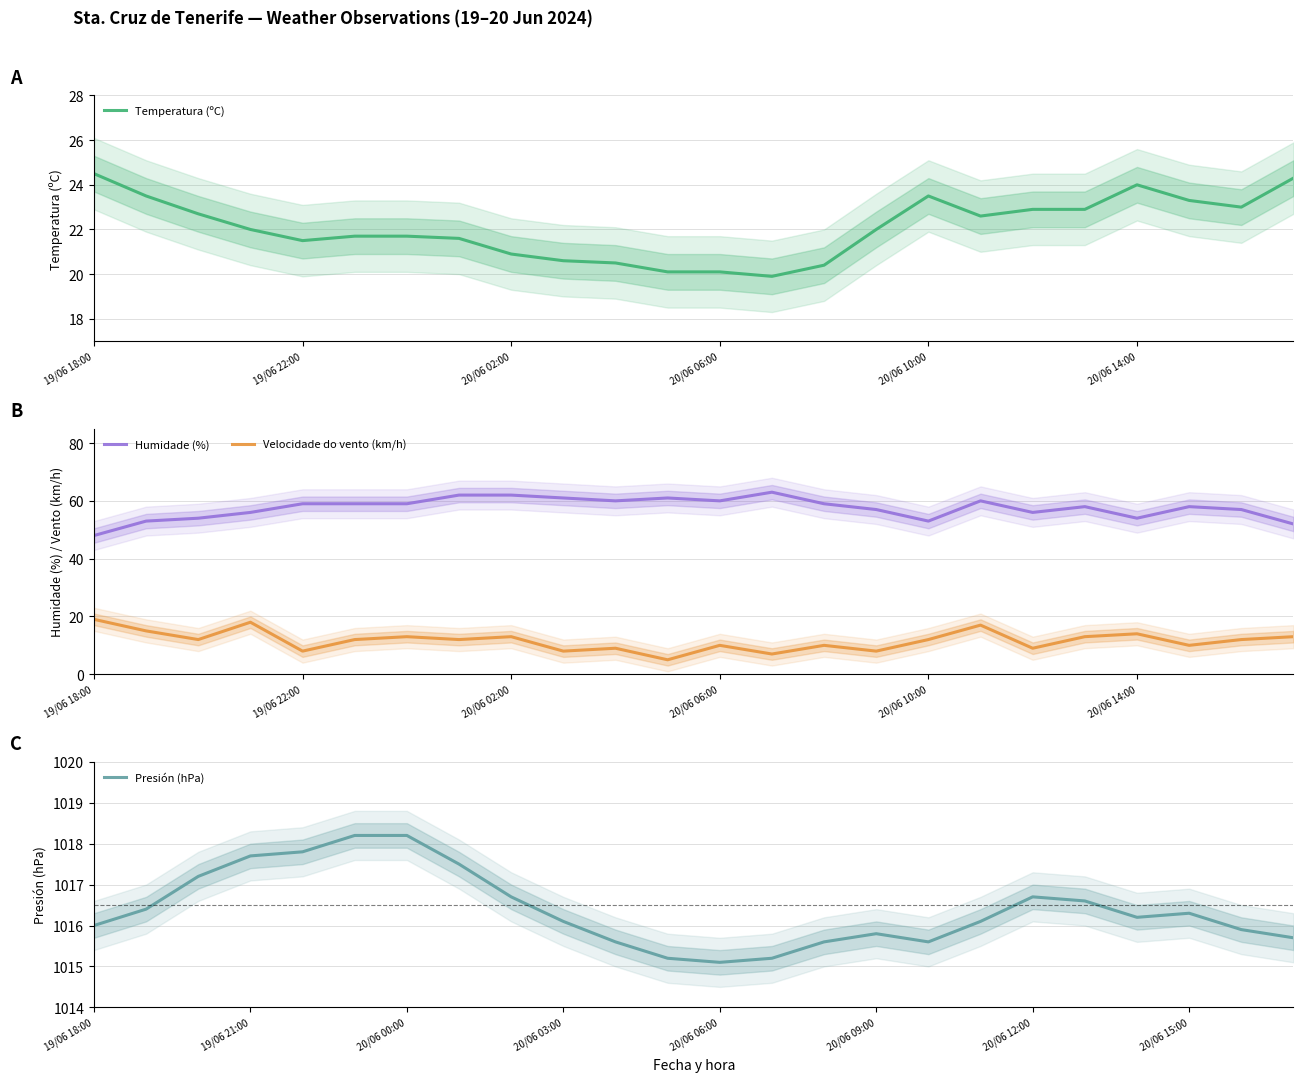

Which series has the largest total across all categories?

Presión (hPa)